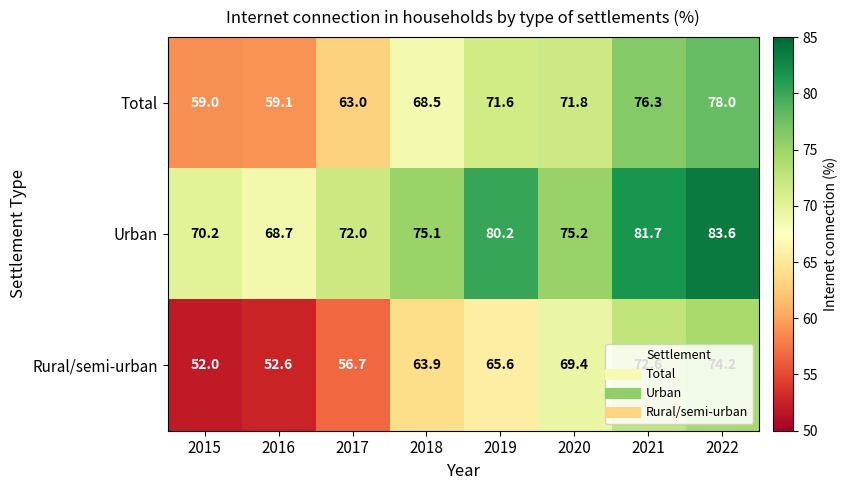

Read the Total value at 2017.

63.0